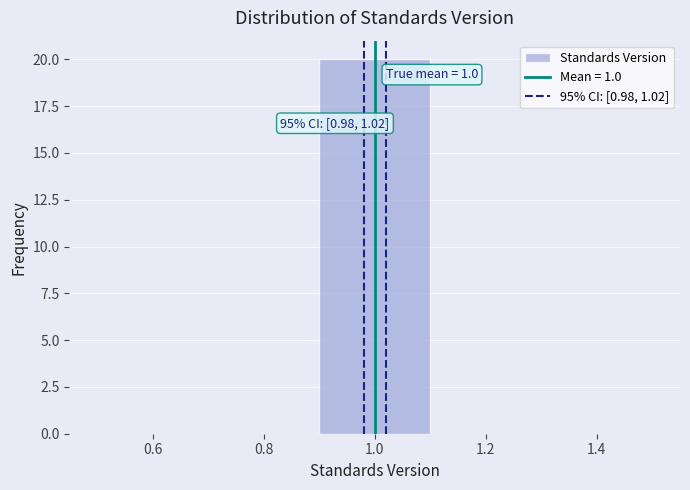

Which range on the x-axis has the tallest bar?

0.9 to 1.1